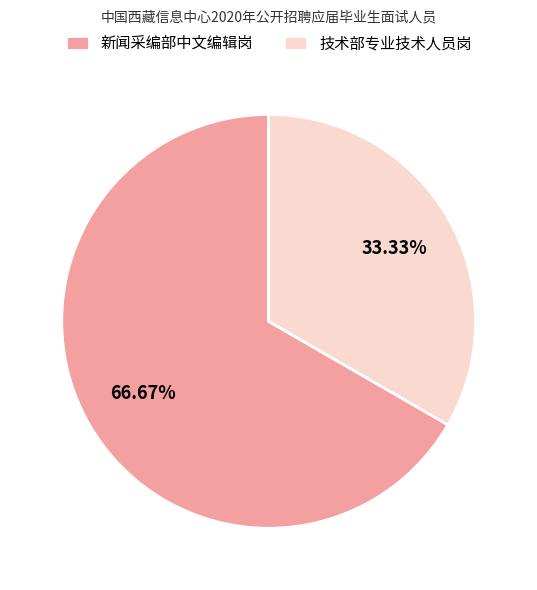

To the nearest percent, what is the difference between the largest and smallest slice percentages?

33%